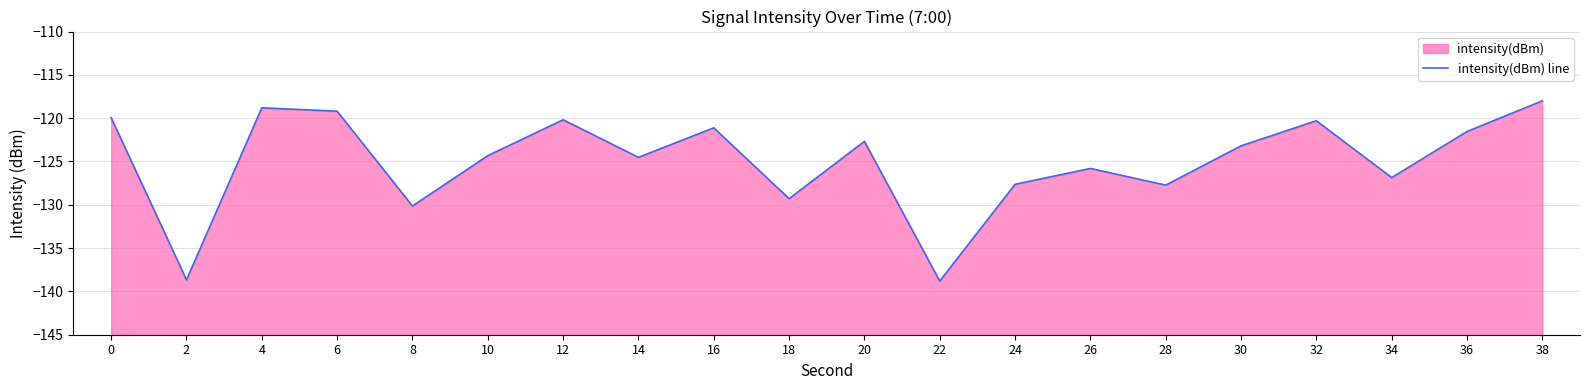

True or false: the data shows -173.4 at 26.

False